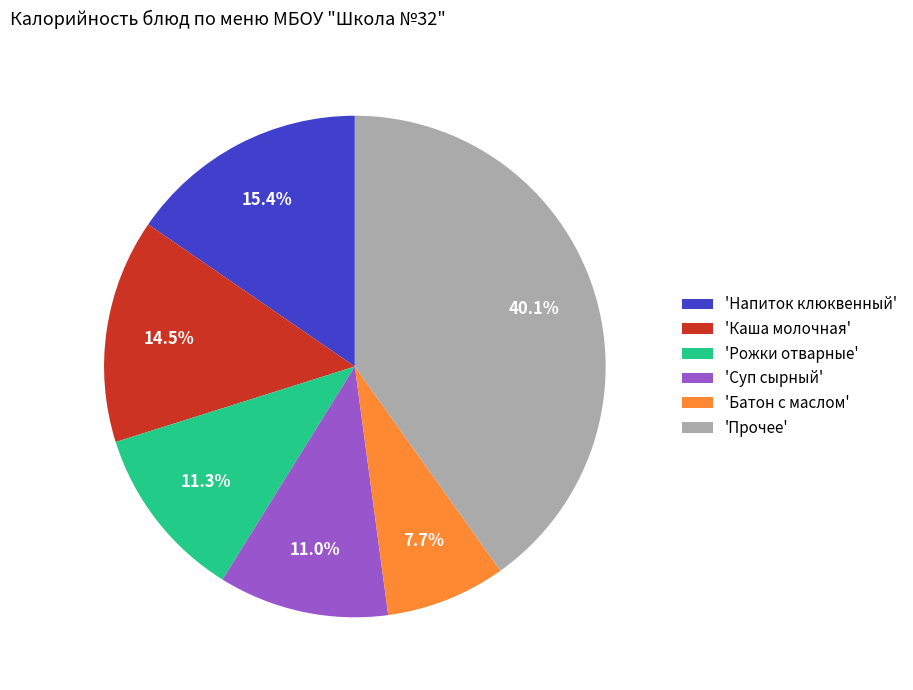

Which has a higher value, 'Батон с маслом' or 'Прочее'?

'Прочее'